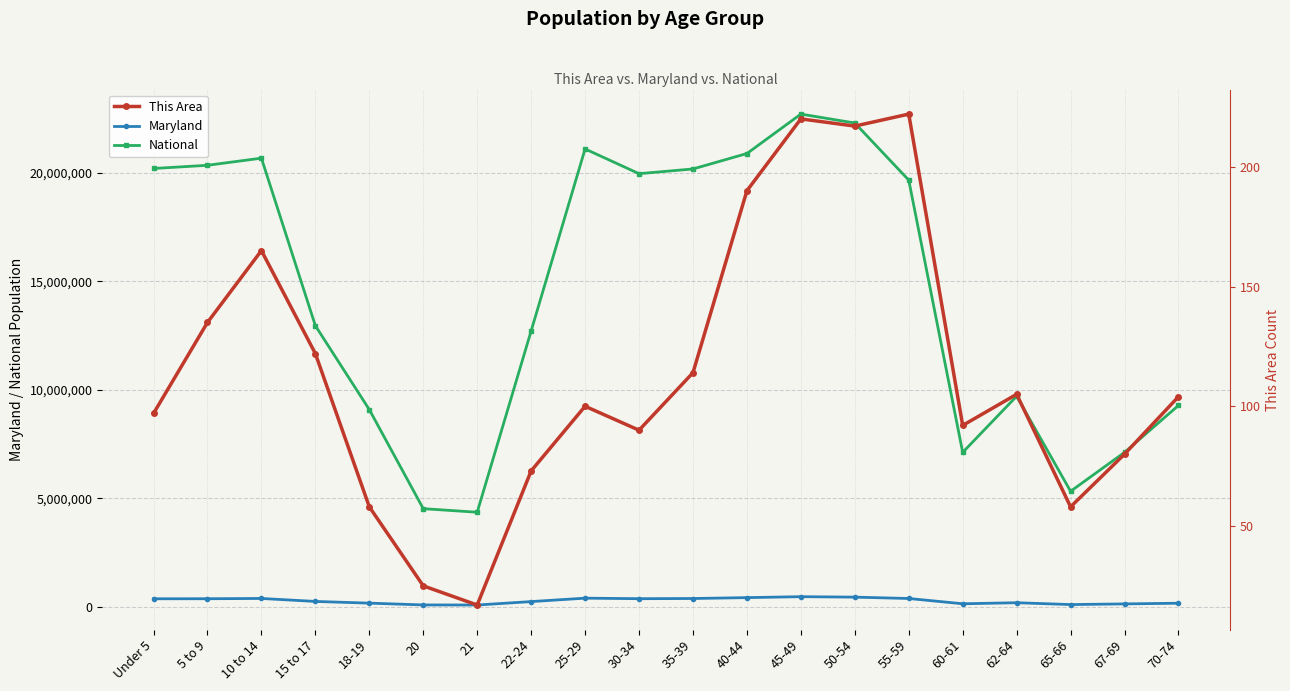

Reading left to right, extract all data points from this chart.

Maryland: Under 5=364488	5 to 9=366868	10 to 14=379029	15 to 17=242579	18-19=163662	20=81013	21=77465	22-24=235220	25-29=393548	30-34=368494	35-39=377409	40-44=418163	45-49=461585	50-54=440619	55-59=377989	60-61=134879	62-64=182900	65-66=97978	67-69=128618	70-74=159761
National: Under 5=20201362	5 to 9=20348657	10 to 14=20677194	15 to 17=12954254	18-19=9086089	20=4519129	21=4354294	22-24=12712576	25-29=21101849	30-34=19962099	35-39=20179642	40-44=20890964	45-49=22708591	50-54=22298125	55-59=19664805	60-61=7113727	62-64=9704197	65-66=5319902	67-69=7115361	70-74=9278166
This Area: Under 5=97	5 to 9=135	10 to 14=165	15 to 17=122	18-19=58	20=25	21=17	22-24=73	25-29=100	30-34=90	35-39=114	40-44=190	45-49=220	50-54=217	55-59=222	60-61=92	62-64=105	65-66=58	67-69=80	70-74=104